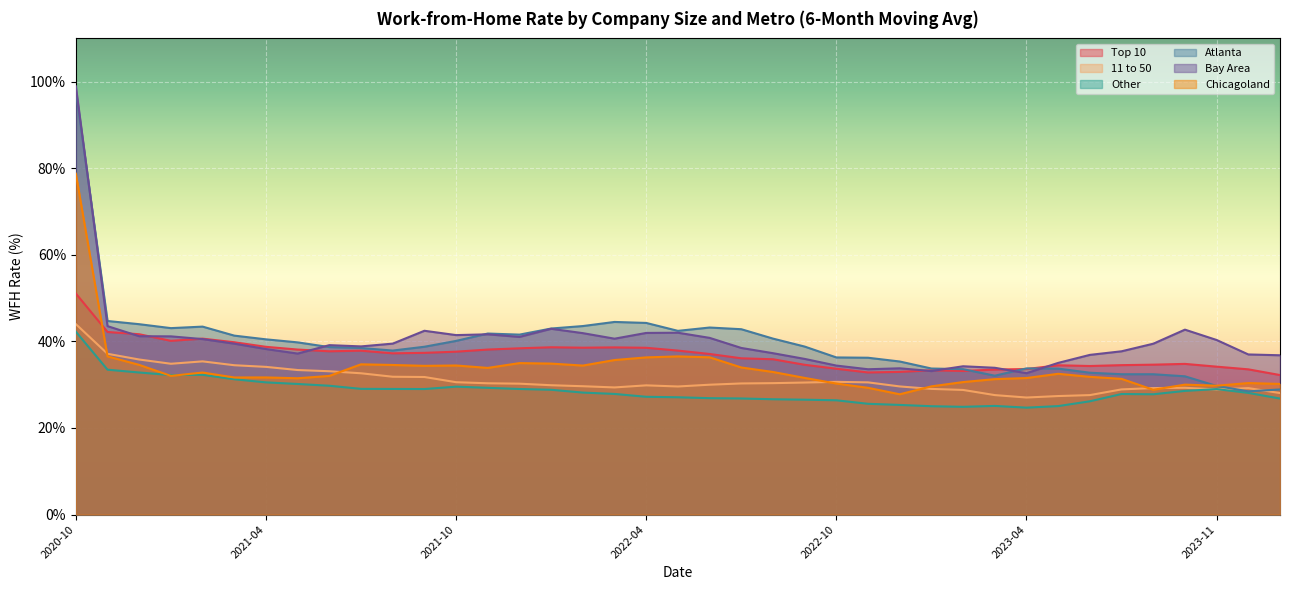

Where does the Atlanta series first go above 38?

2020-10